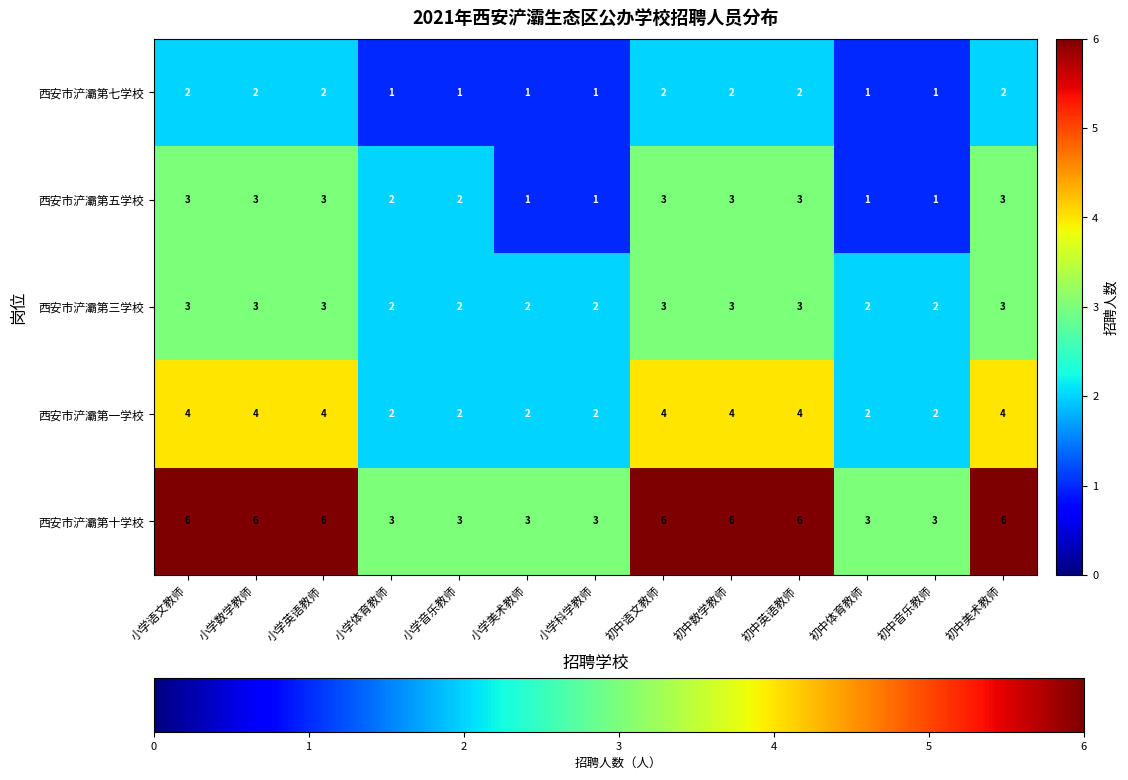

What is the greatest value displayed?

6